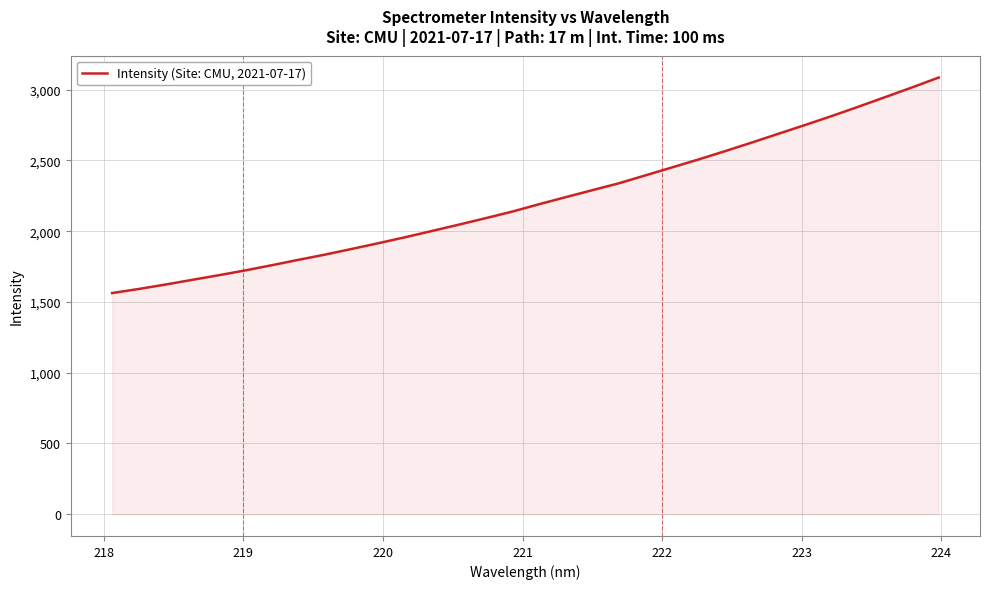

Reading right to left, what are all the values shown in this chart?

3086.1	3016.0	2948.2	2880.6	2814.7	2751.6	2689.6	2627.5	2566.9	2507.8	2451.2	2394.9	2338.7	2289.8	2240.4	2190.5	2138.6	2092.0	2046.5	2002.1	1958.0	1915.9	1875.4	1835.3	1798.2	1760.1	1723.1	1688.8	1655.9	1622.8	1591.6	1562.6